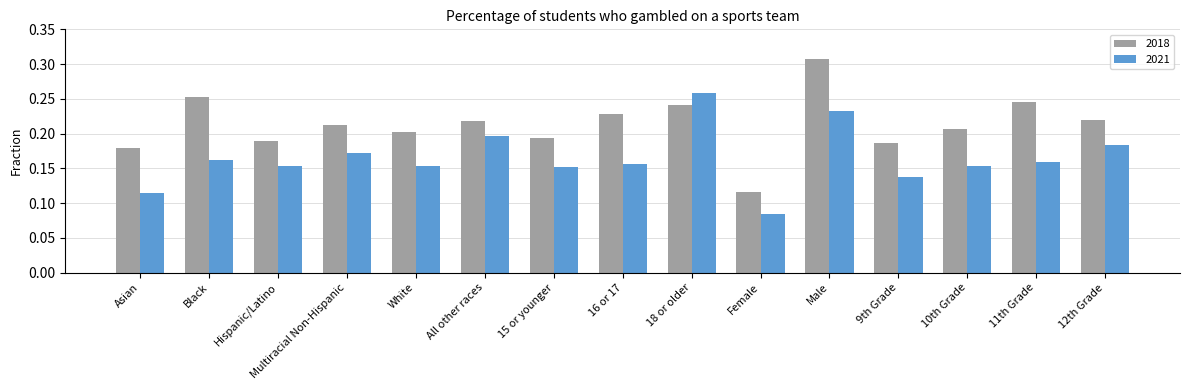

What is the total value across all series at 12th Grade?

0.4